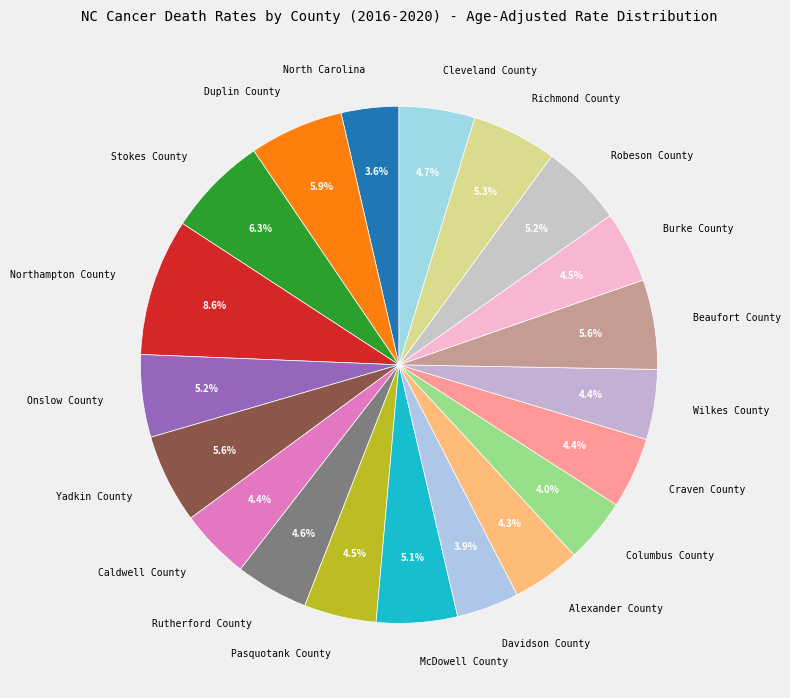

Count the number of slices in the pie.

20